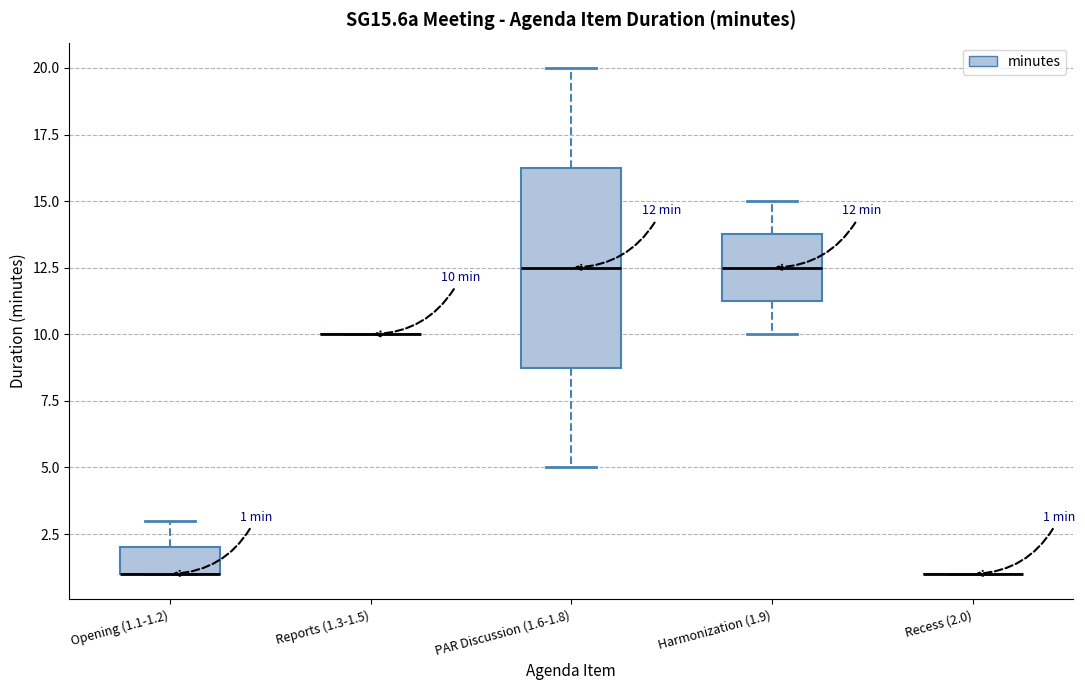

Comparing the boxes themselves (not the whiskers), which one is the tallest?

PAR Discussion (1.6-1.8)